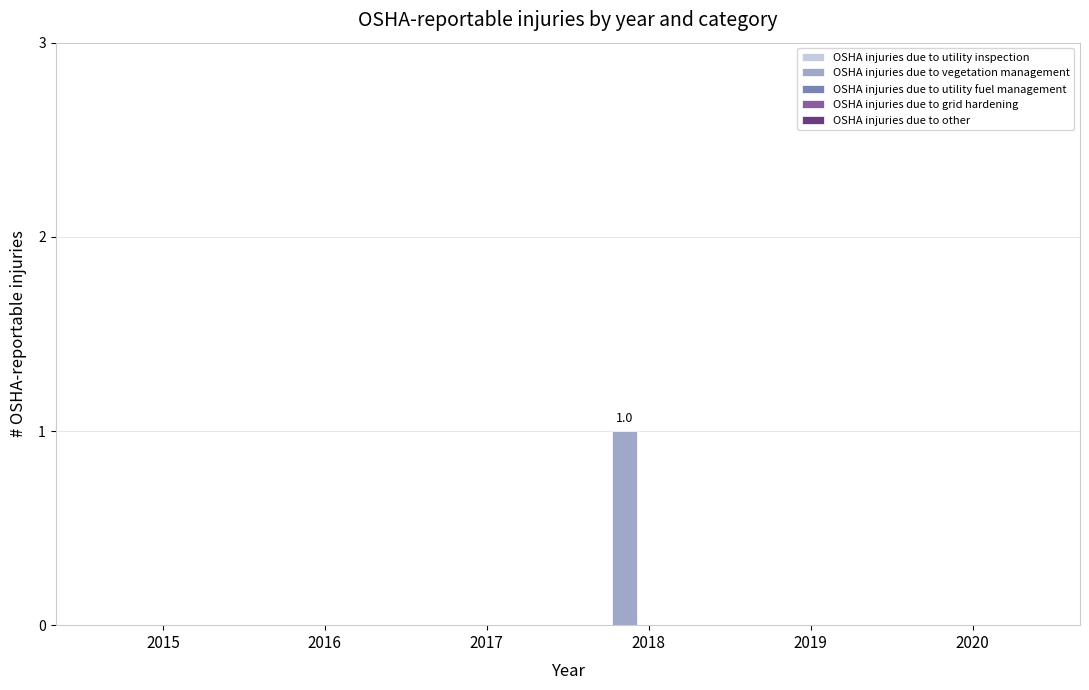

Reading left to right, what are all the values shown in this chart?

2015=0	2016=0	2017=0	2018=1	2019=0	2020=0